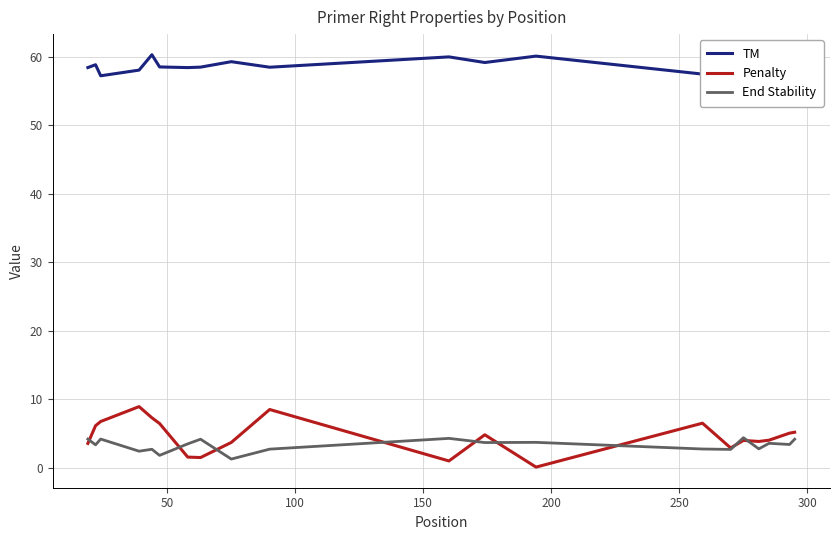

What is the maximum value for End Stability?

4.4